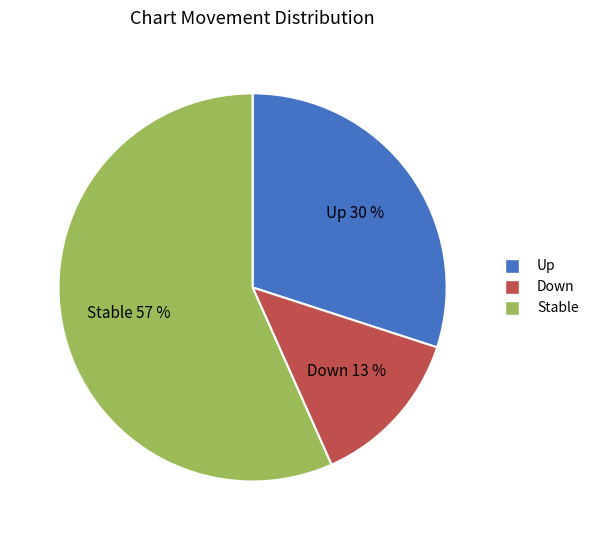

How many segments does this pie chart have?

3